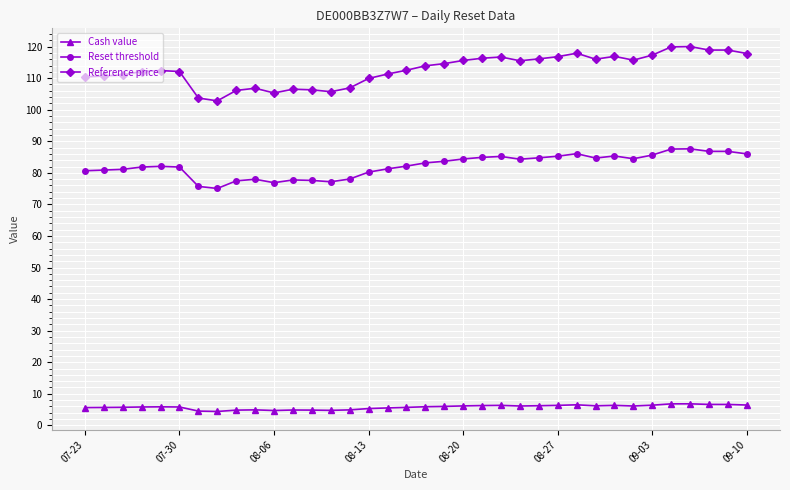

How many categories are shown in the chart?

36